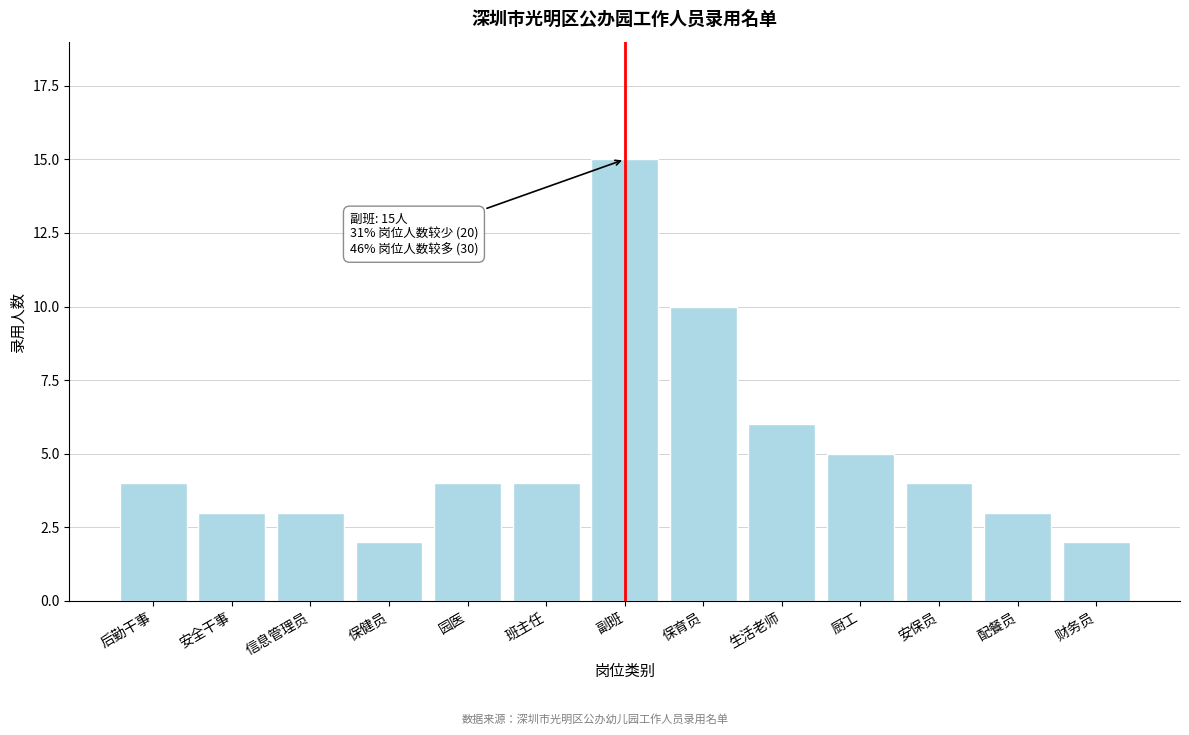

Reading left to right, transcribe all the data shown in this chart.

后勤干事=4	安全干事=3	信息管理员=3	保健员=2	园医=4	班主任=4	副班=15	保育员=10	生活老师=6	厨工=5	安保员=4	配餐员=3	财务员=2